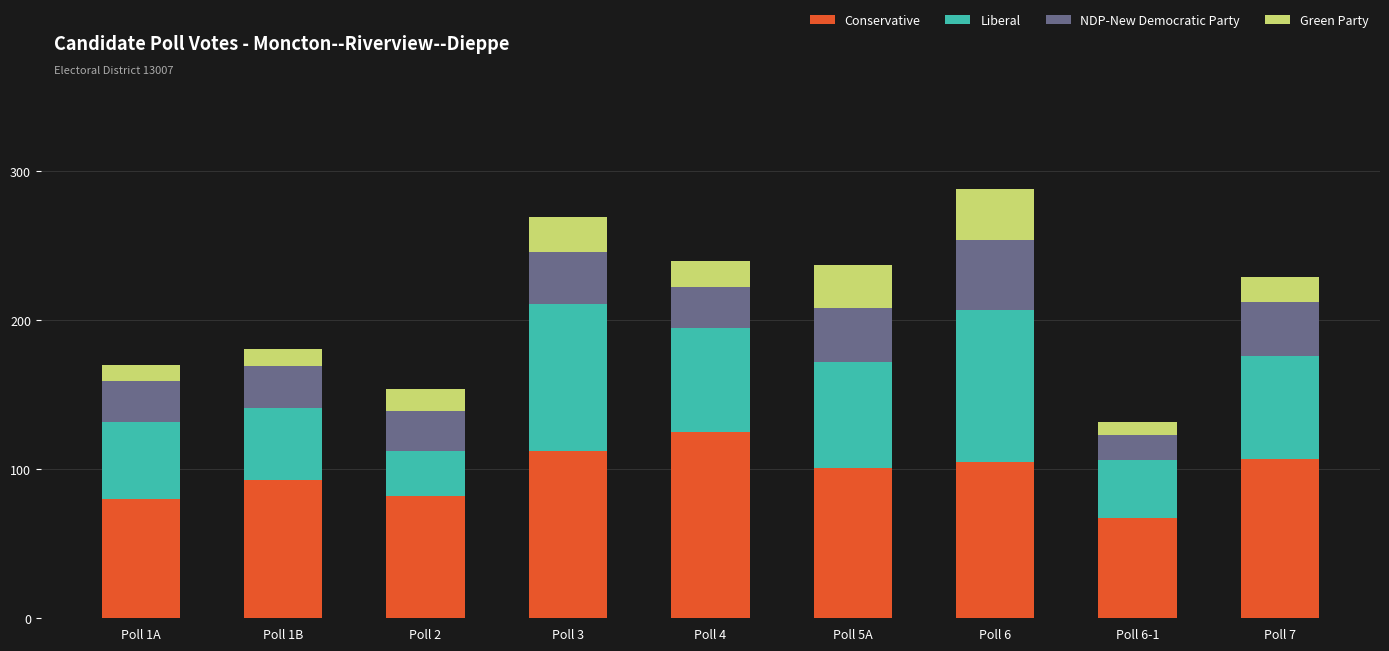

The value of Conservative at Poll 4 is 178. True or false?

False